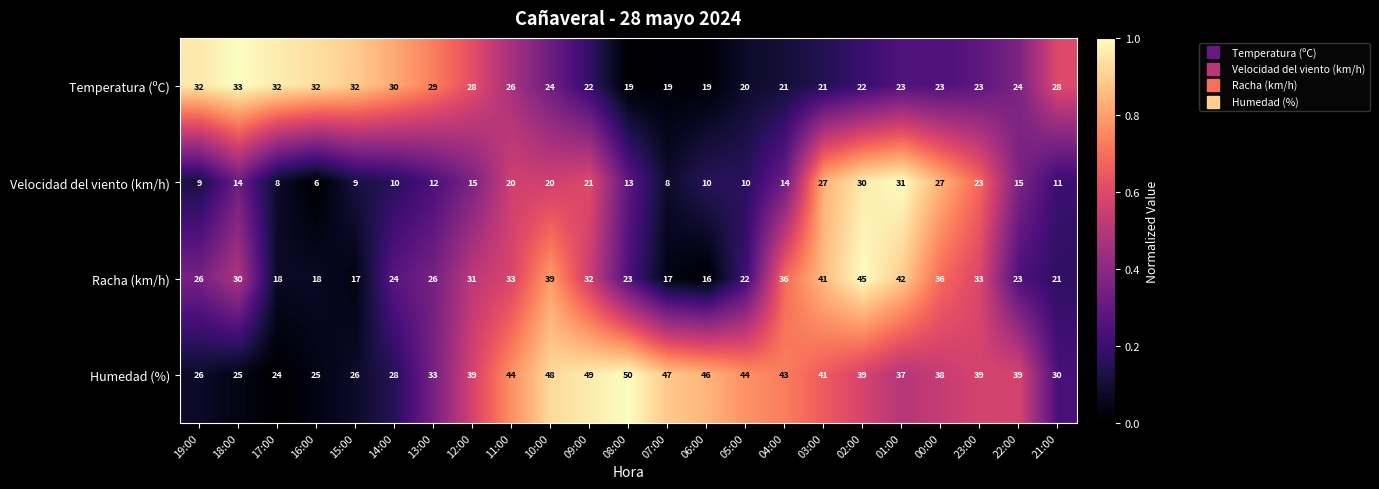

What is the difference between the maximum and second lowest values in the Humedad (%) series?

25